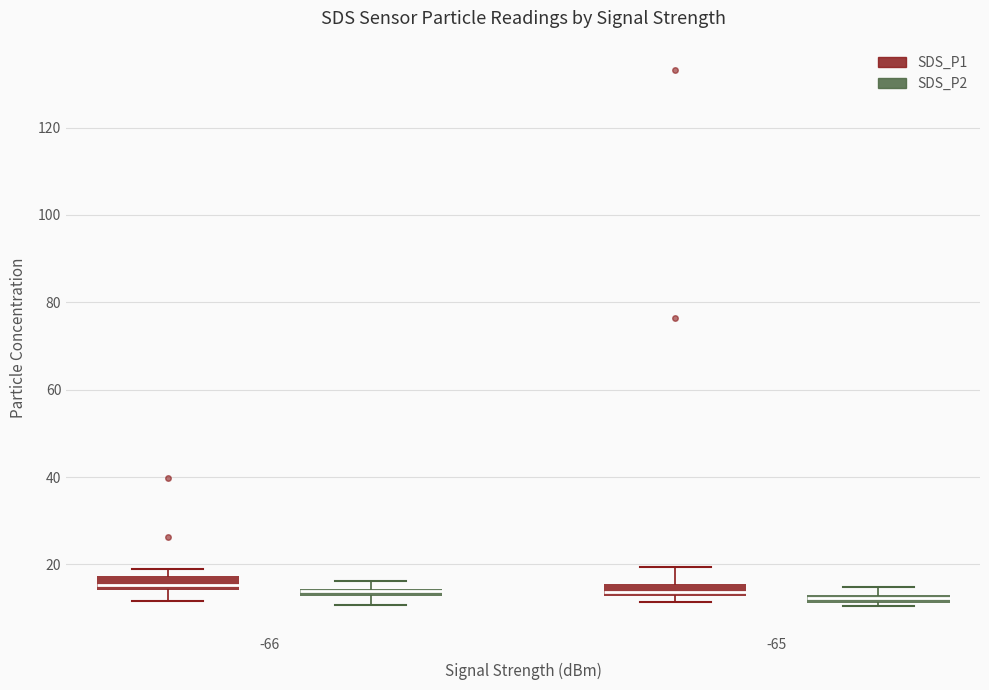

Where does the median line of the box for -66 (SDS_P1) sit on the y-axis? The values are not printed on the chart, so give them approximately, as read against the axis.

16